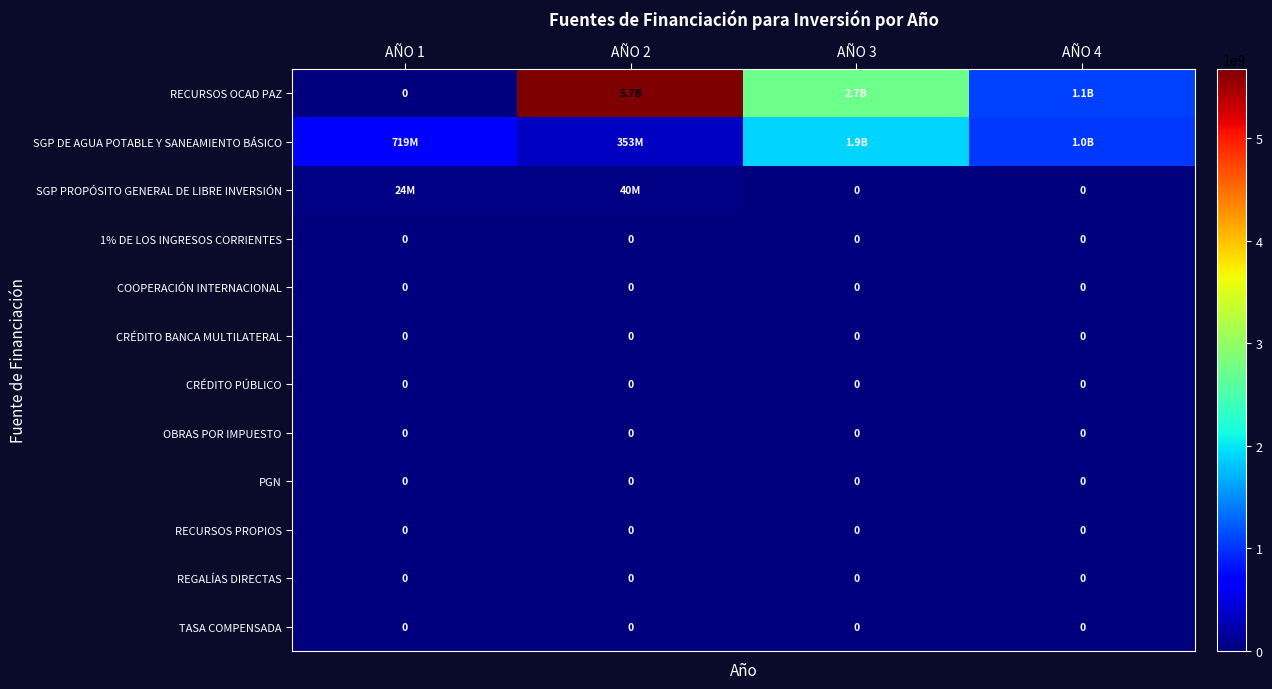

Is it true that 1% DE LOS INGRESOS CORRIENTES equals 0 at AÑO 2?

True